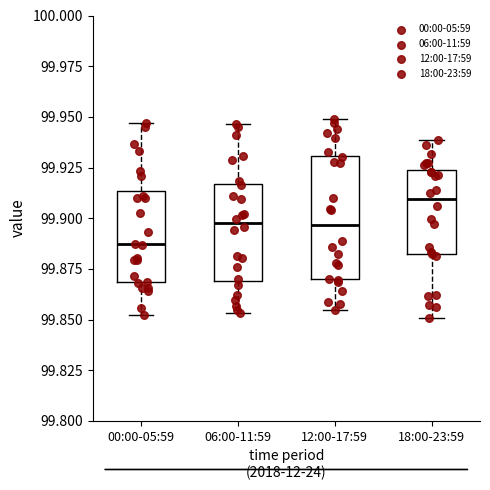

Reading left to right, transcribe this box plot: for each box, give where its median line is, the range the box spans, and where its two whiskers end, as read against the y-axis. The values are not printed on the chart, so give them approximately, as read against the axis.

00:00-05:59: median 99.885, box 99.870 to 99.915, whiskers 99.850 to 99.945
06:00-11:59: median 99.900, box 99.870 to 99.915, whiskers 99.855 to 99.945
12:00-17:59: median 99.895, box 99.870 to 99.930, whiskers 99.855 to 99.950
18:00-23:59: median 99.910, box 99.880 to 99.925, whiskers 99.850 to 99.940